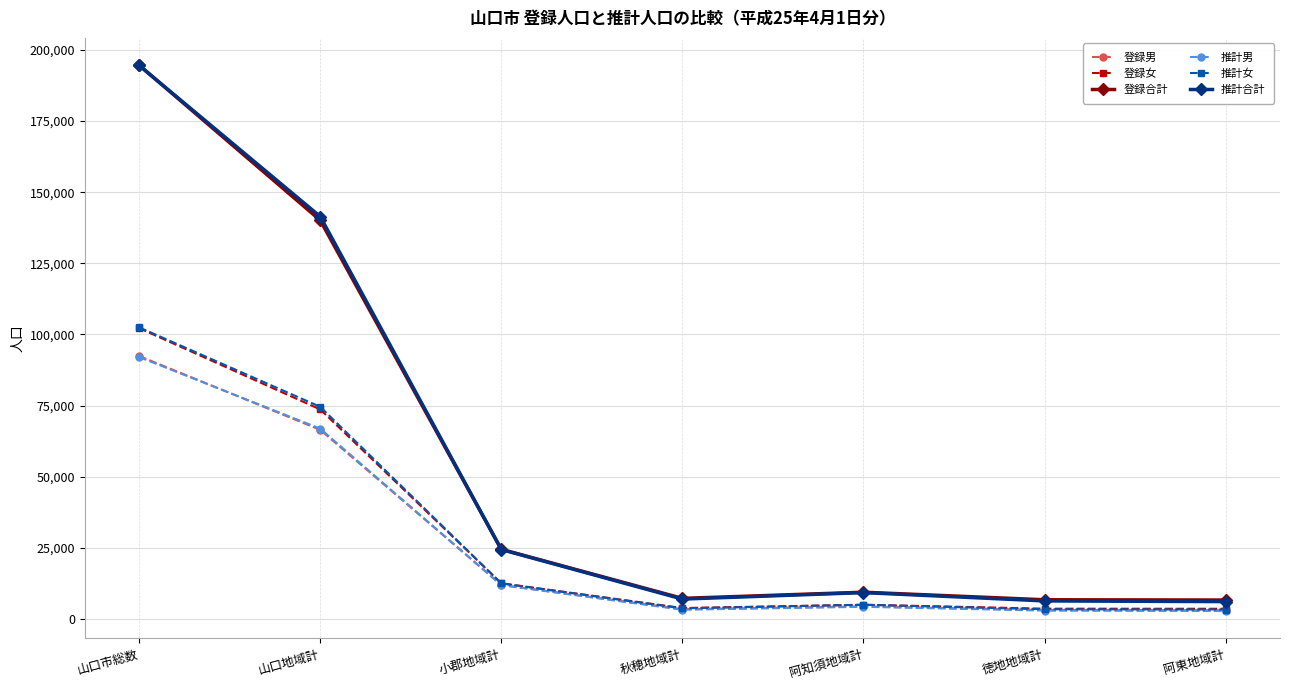

What is the sum of the 推計合計 values at 阿知須地域計 and 山口市総数?

203816